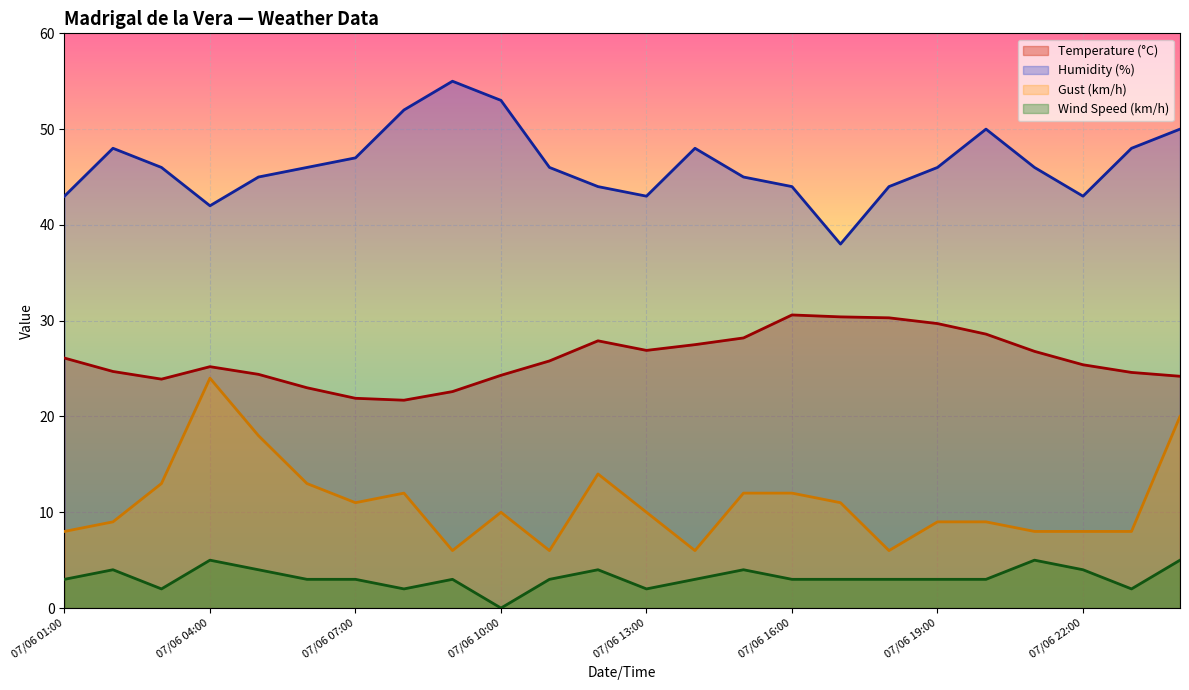

What is the maximum value for Temperature (°C)?

30.6